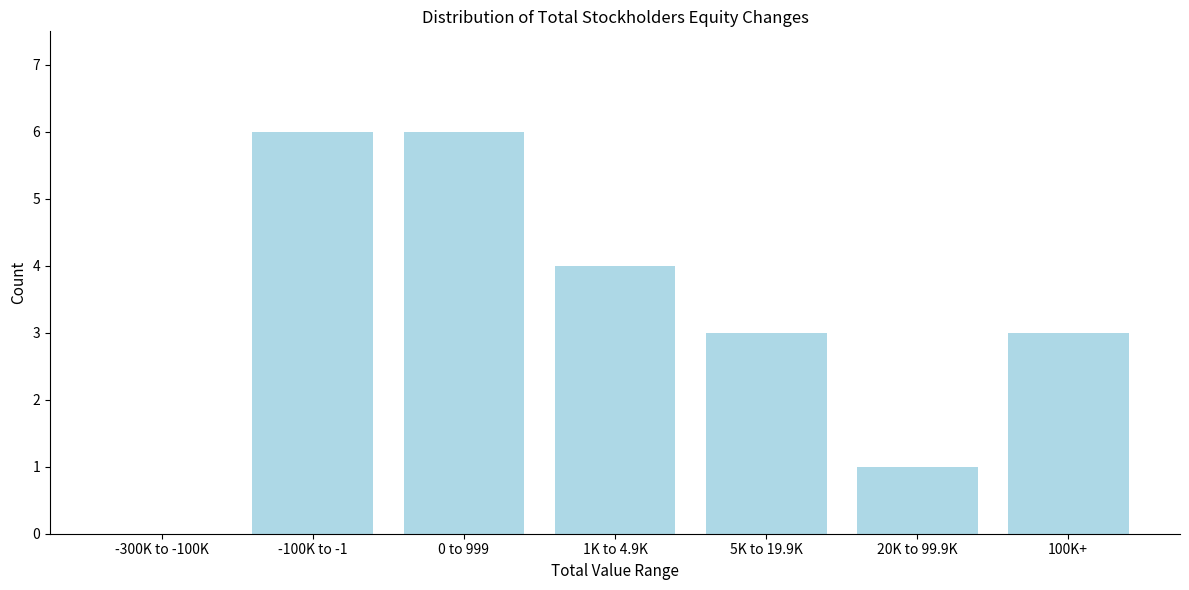

Reading right to left, list all the values displayed in this chart.

100K+=3	20K to 99.9K=1	5K to 19.9K=3	1K to 4.9K=4	0 to 999=6	-100K to -1=6	-300K to -100K=0